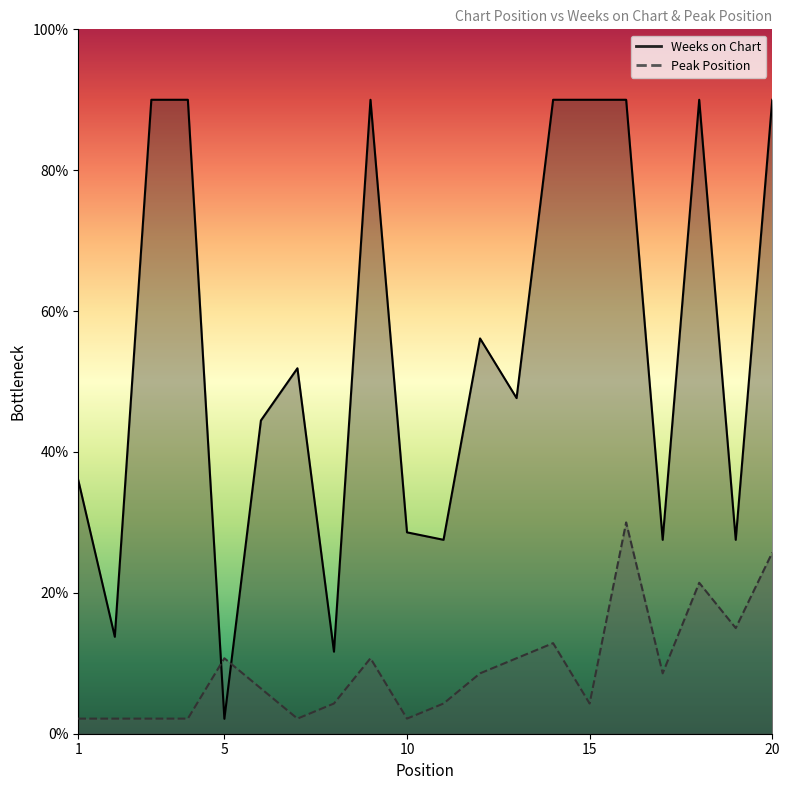

What are all the series names shown in the legend?

Weeks on Chart, Peak Position